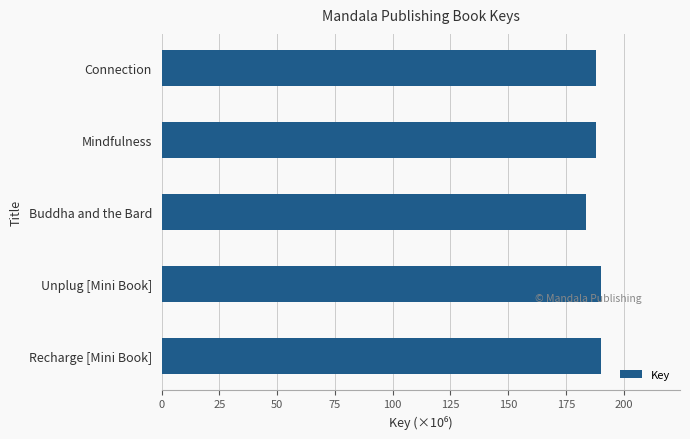

What is the maximum value shown in the chart?

190.2